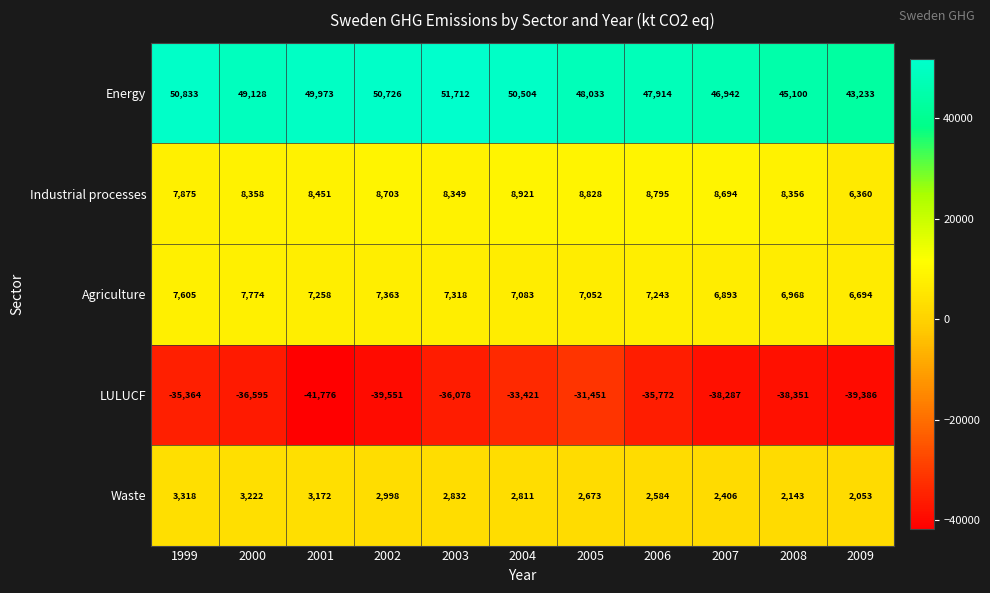

What is the difference between the second highest and minimum values in the LULUCF series?

8355